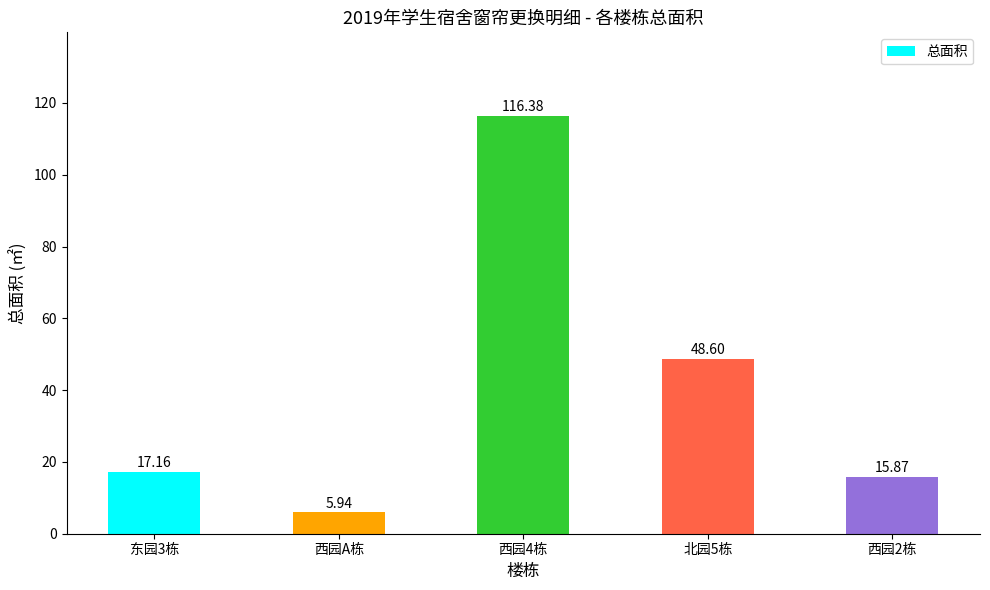

List the labels in order of value, smallest first.

西园A栋, 西园2栋, 东园3栋, 北园5栋, 西园4栋